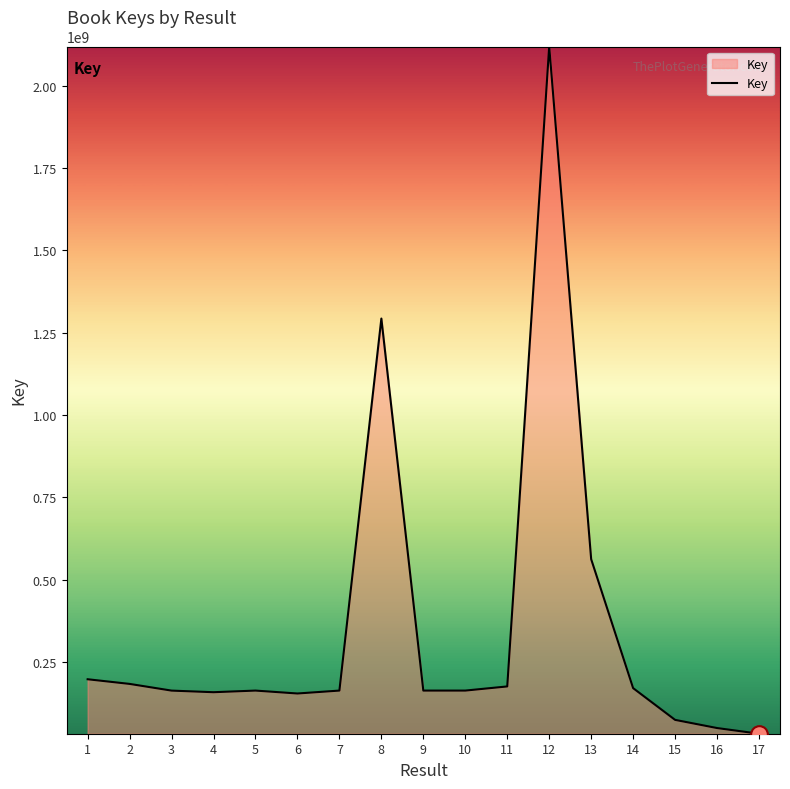

Which label corresponds to the largest value in the chart?

12